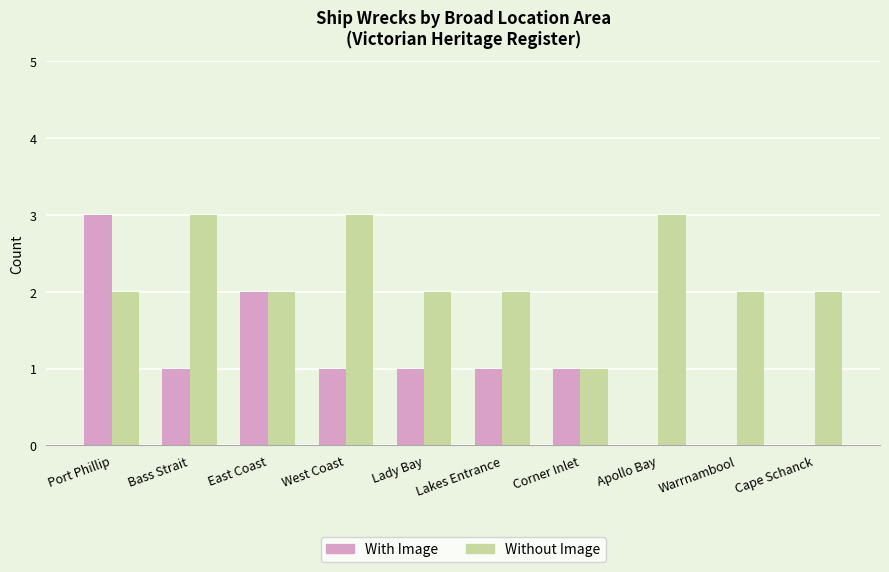

What is the average value of the Without Image series?

2